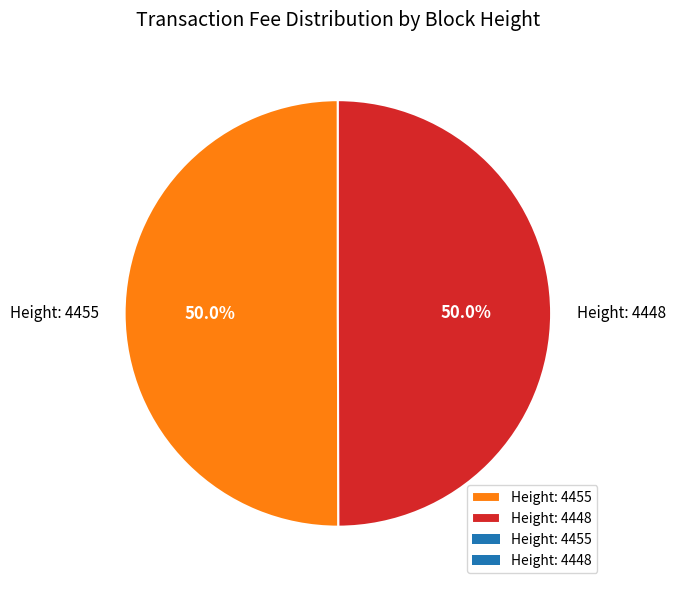

Approximately how many times larger is the value at Height: 4455 compared to Height: 4448?

1.0